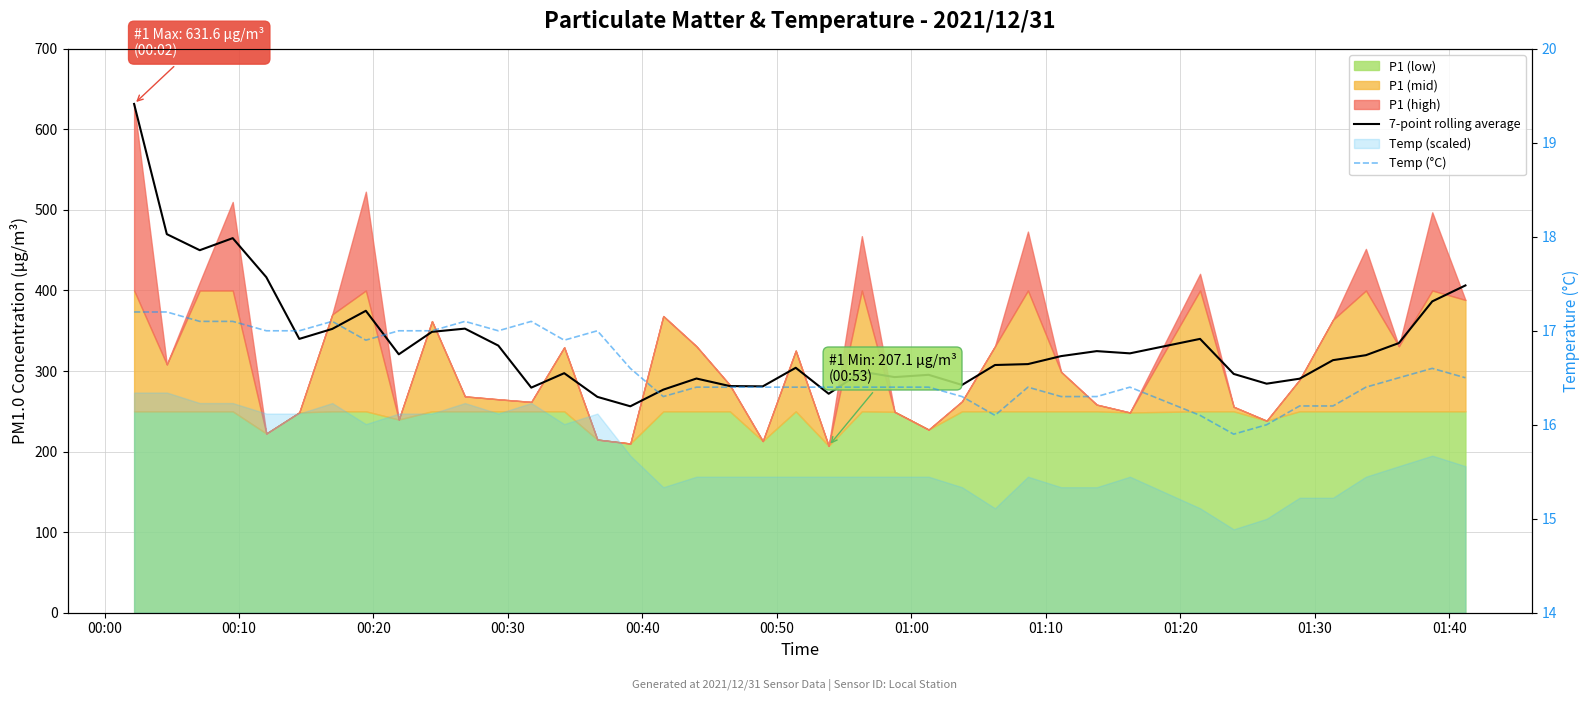

What is the difference between the maximum and minimum values in the Temp (°C) series?

1.3